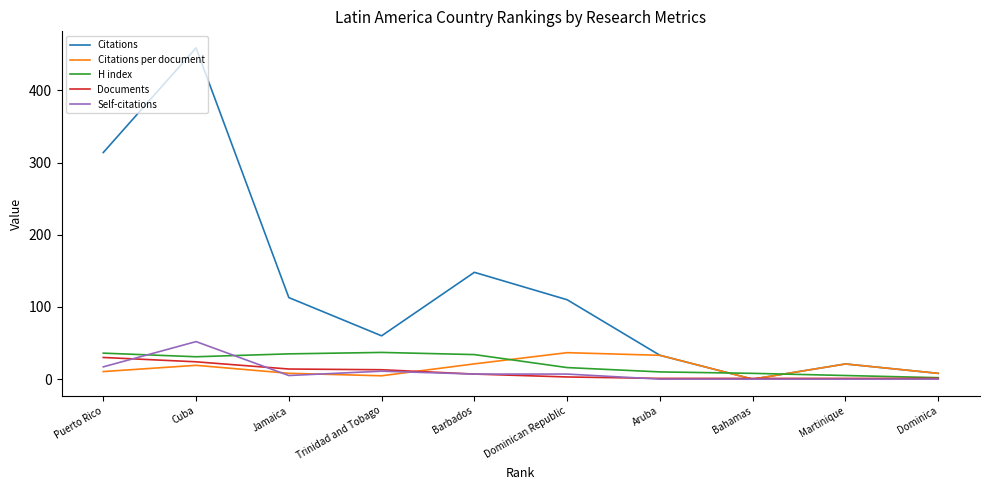

What are all the series names shown in the legend?

Citations, Citations per document, H index, Documents, Self-citations